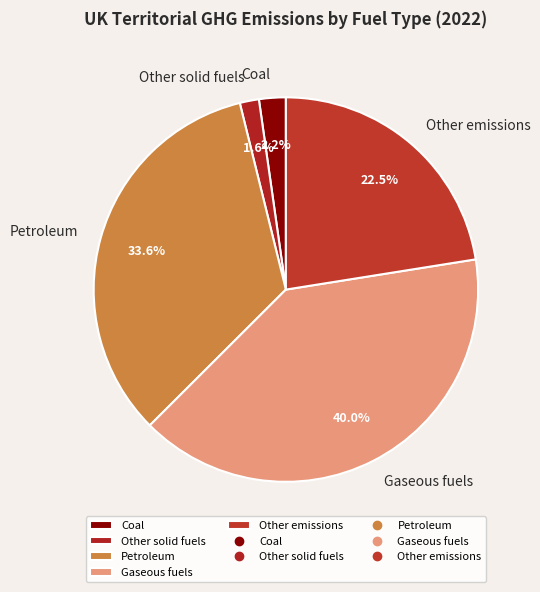

Which category has the biggest portion of the pie?

Gaseous fuels